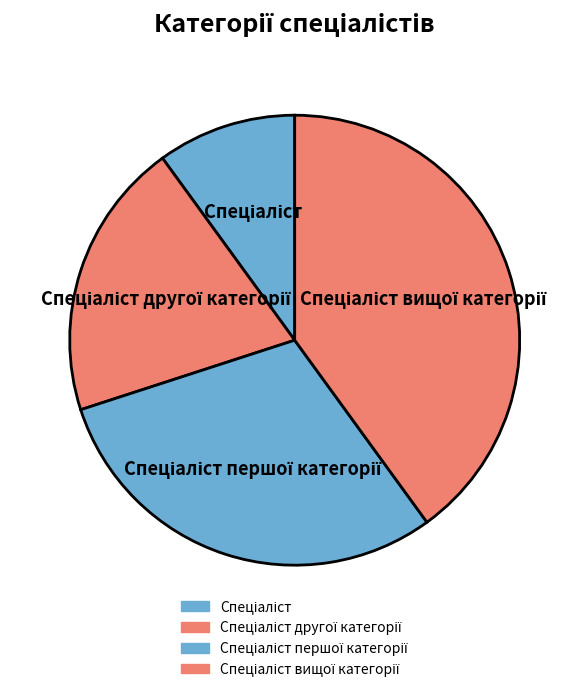

Does any single category account for the majority?

No